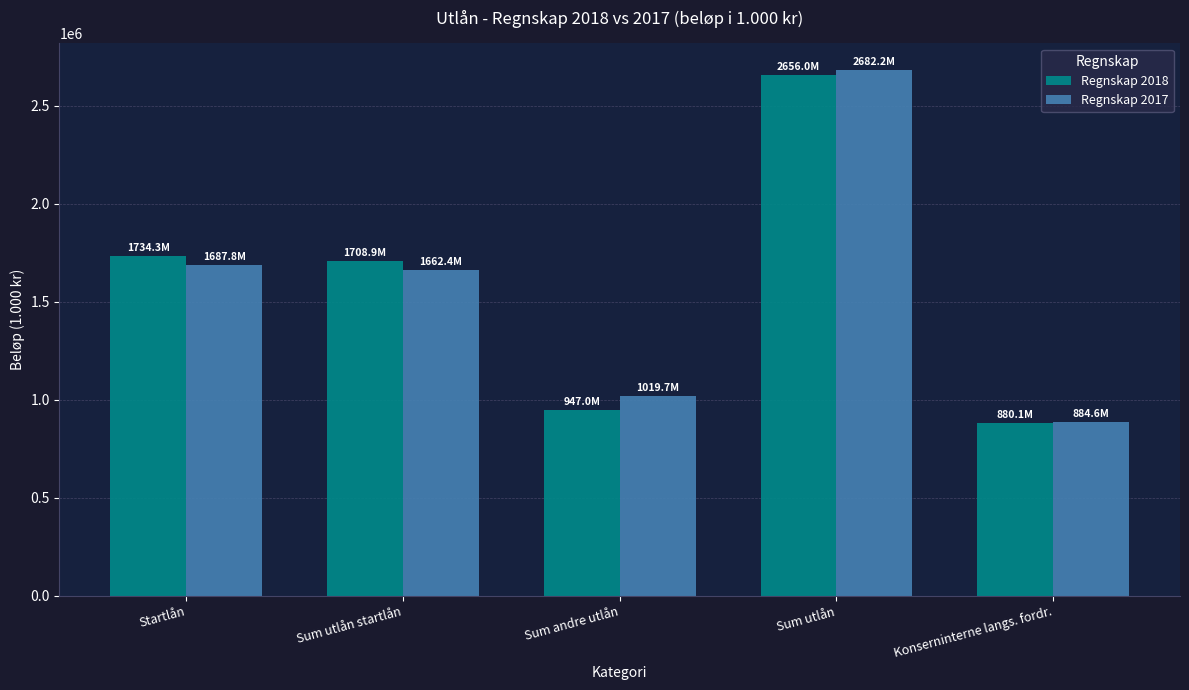

Is it true that Regnskap 2018 equals 947043.2 at Sum andre utlån?

True